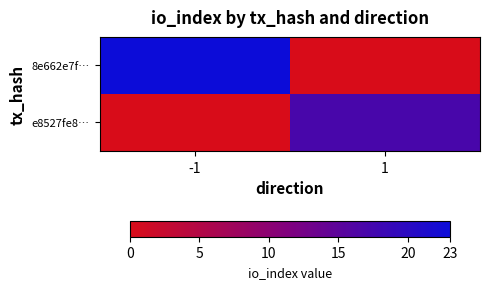

Reading left to right, extract all data points from this chart.

8e662e7f…: -1=23	1=0
e8527fe8…: -1=0	1=17